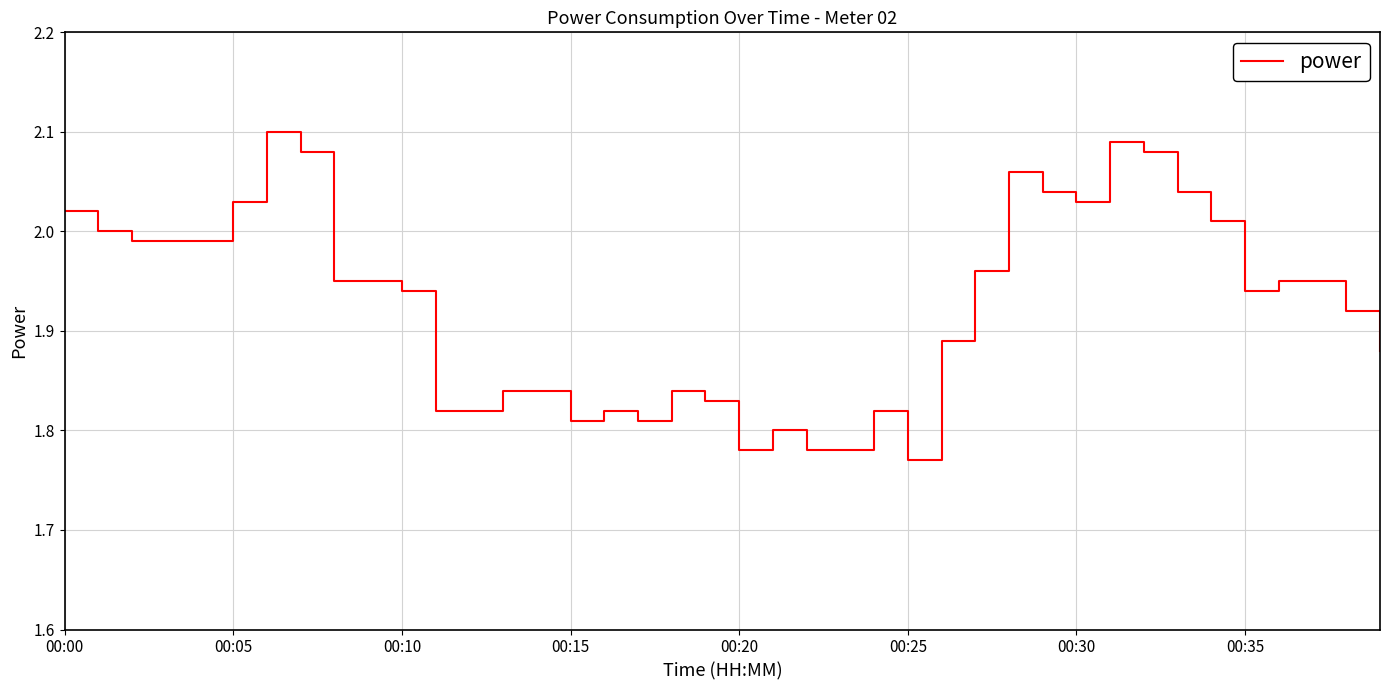

What is the difference between the maximum and minimum values?

0.3